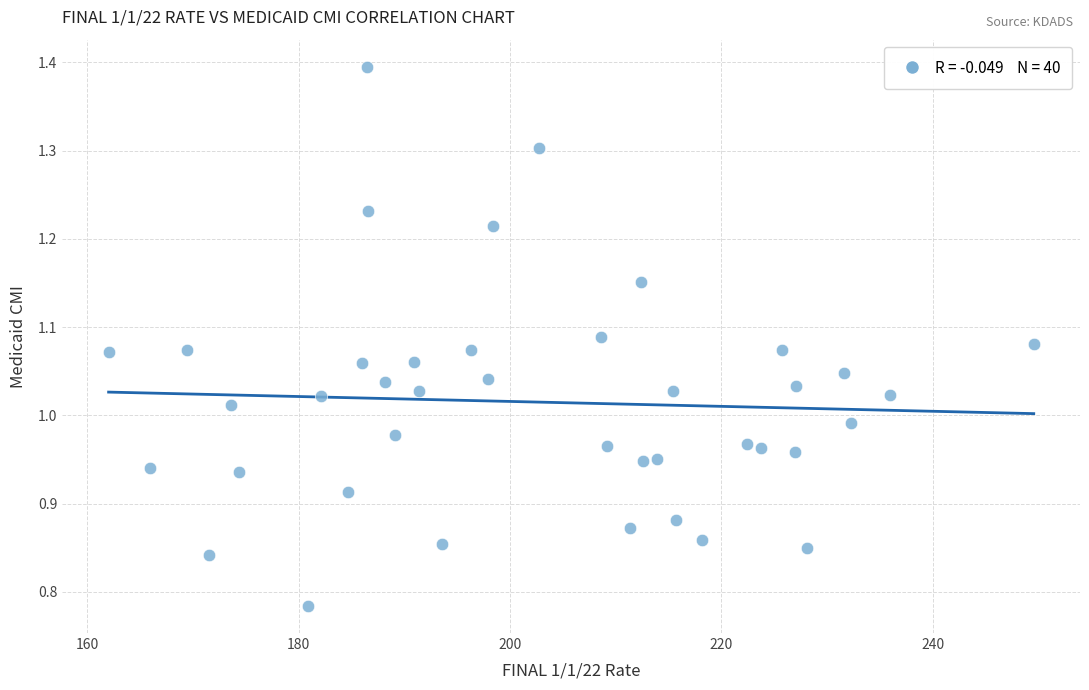

What is the range of X values (max minus min)?

87.6